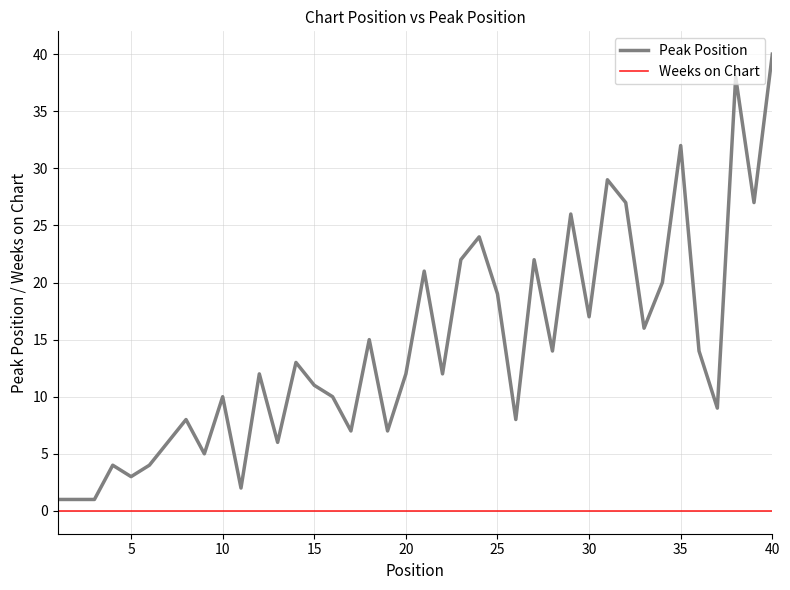

True or false: Weeks on Chart and Peak Position cross at least once.

False